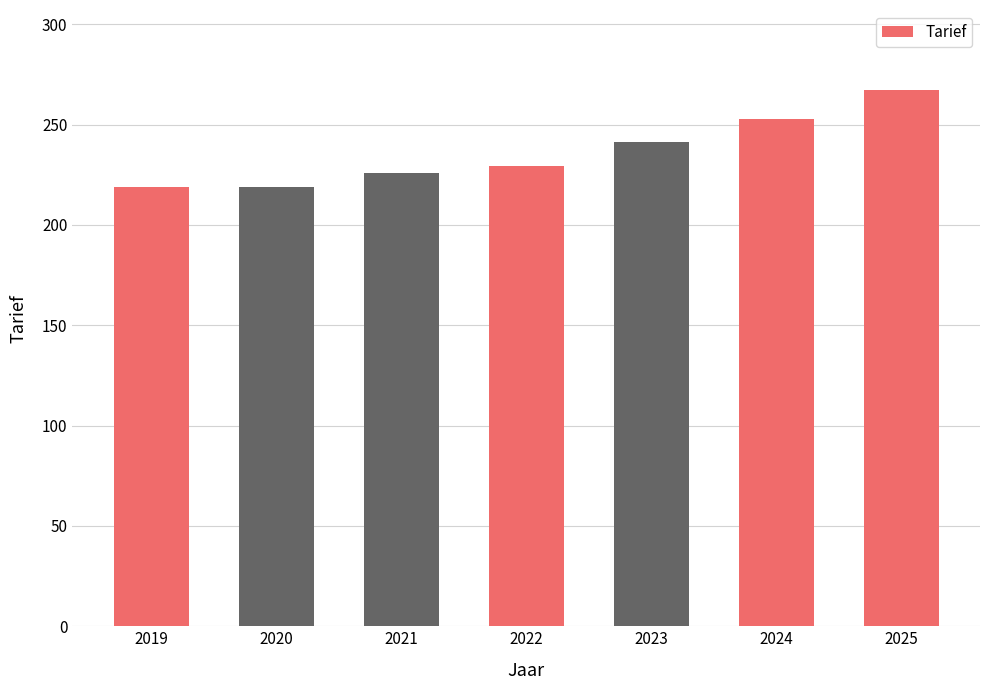

Does the chart contain stacked bars?

No